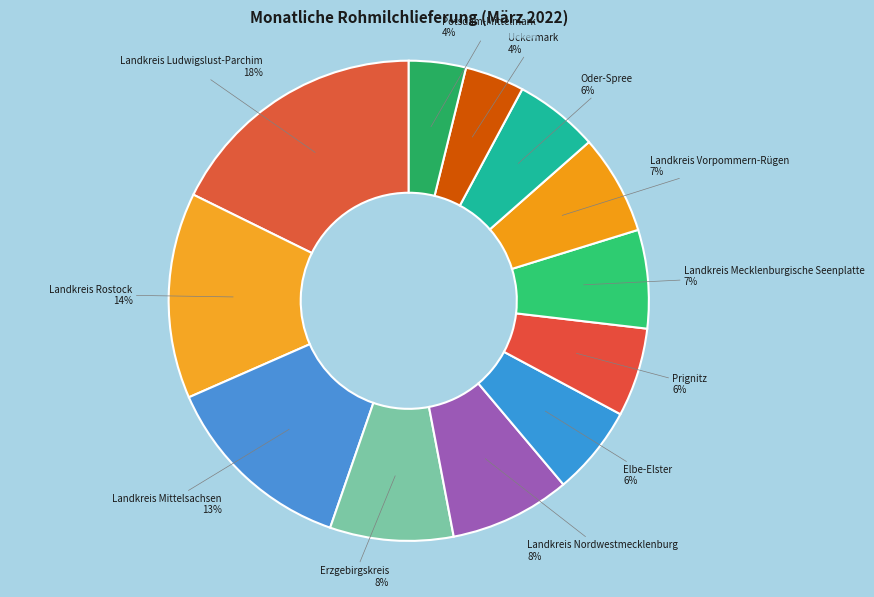

How many segments does this pie chart have?

12